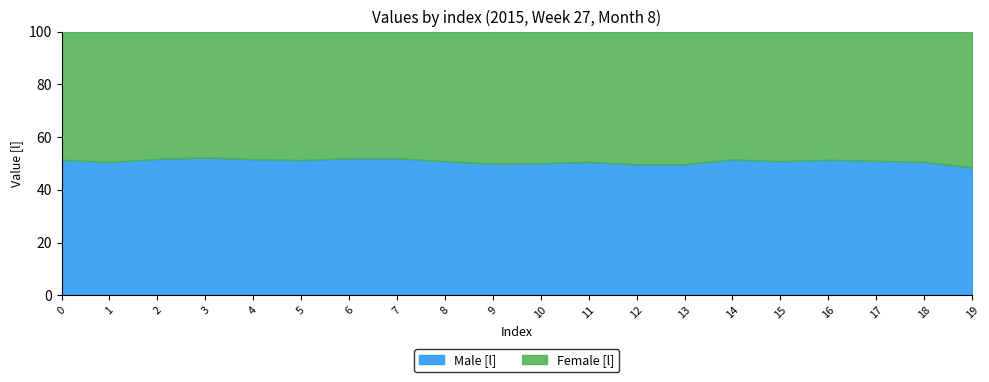

What is the highest value of the Female [l] series?

1381